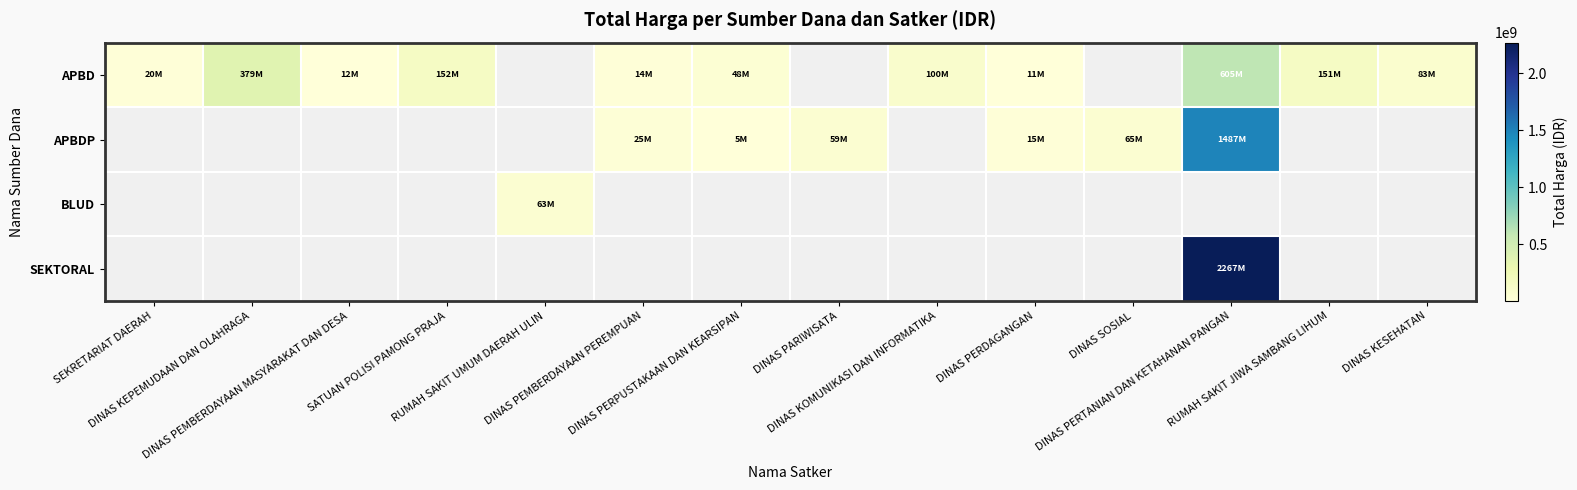

Where does the APBDP series first go above 59375000?

DINAS SOSIAL